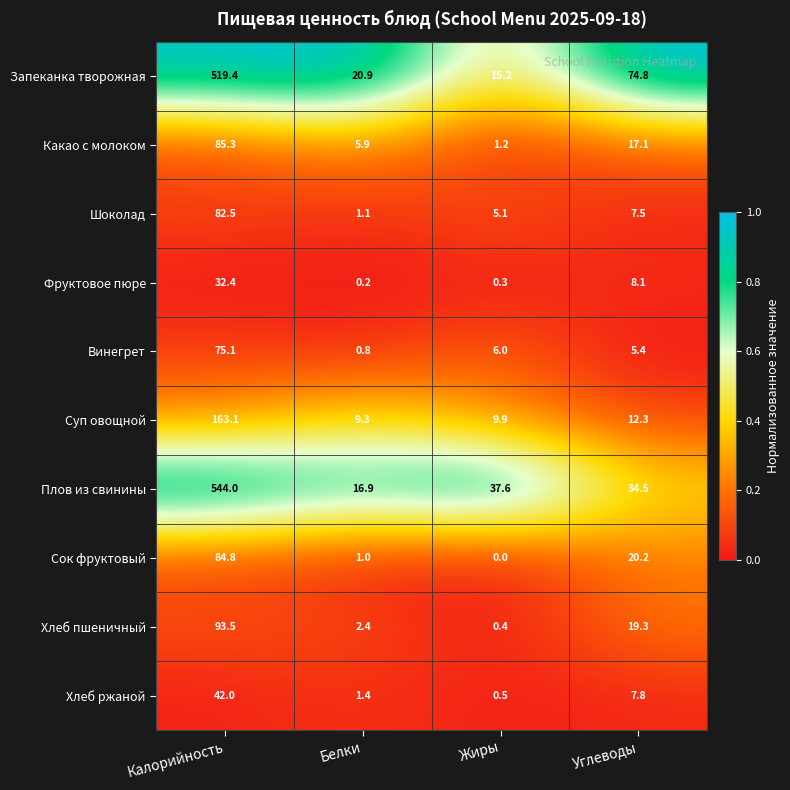

What is the approximate value of Фруктовое пюре at Калорийность?

32.4